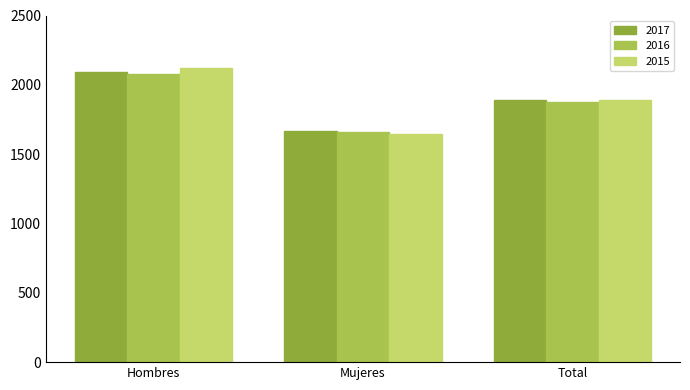

How many values in the 2017 series are below 1888?

1